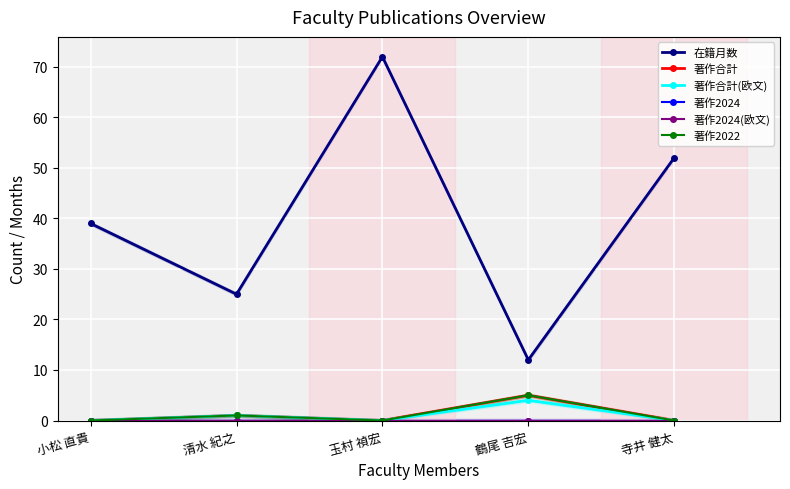

At which category does the chart reach its peak across all series?

玉村 禎宏